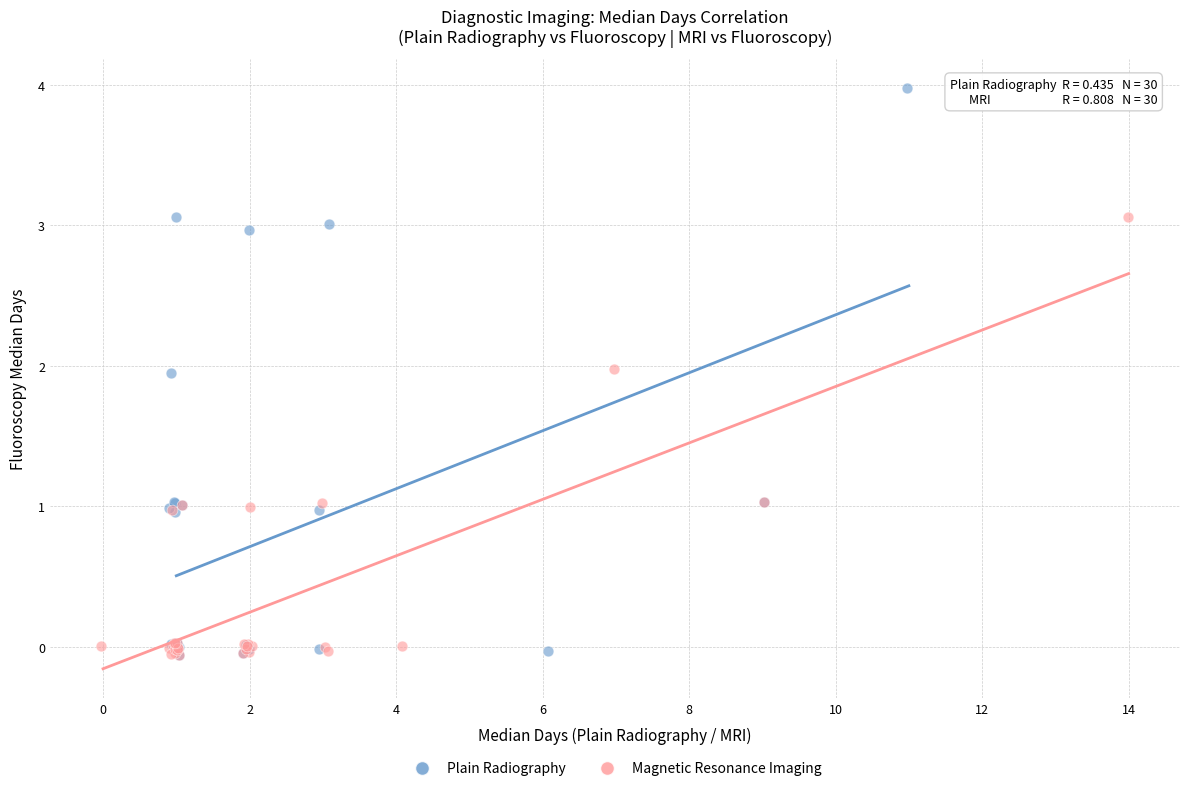

What are all the series names shown in the legend?

Plain Radiography, Magnetic Resonance Imaging